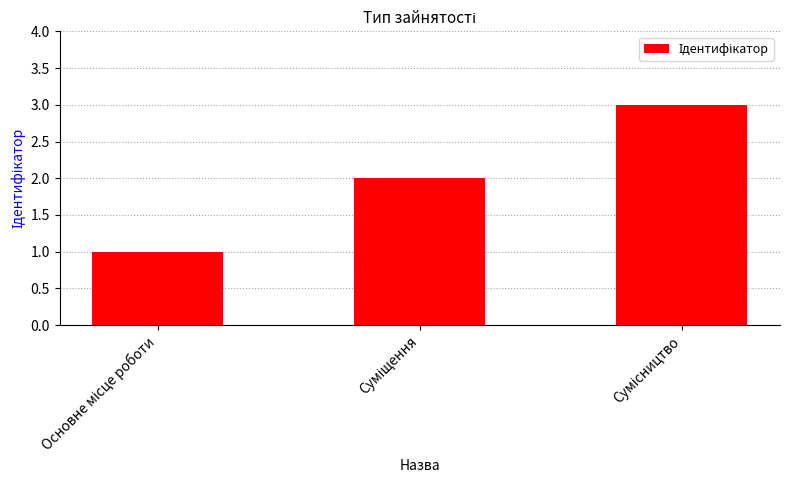

What is the greatest value displayed?

3